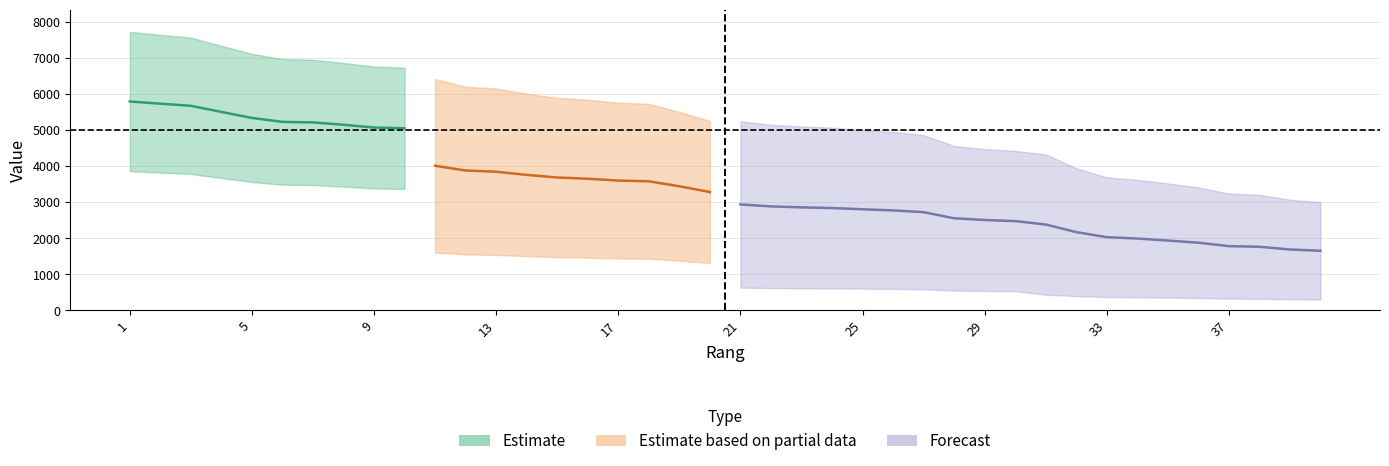

Where does the Trophäen series first go above 5246?

1